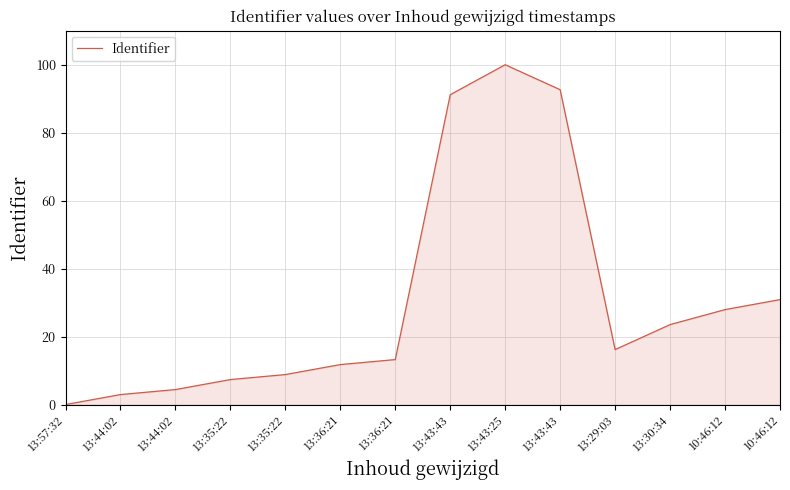

What is the ratio of the value at 10:46:12 to the value at 13:36:21?

2.4